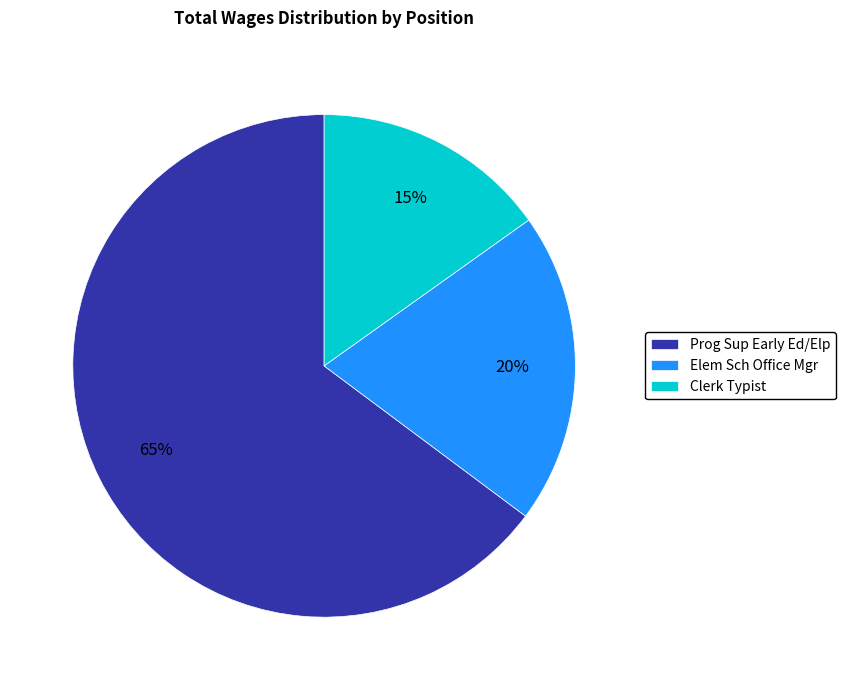

Which slice is the smallest?

Clerk Typist